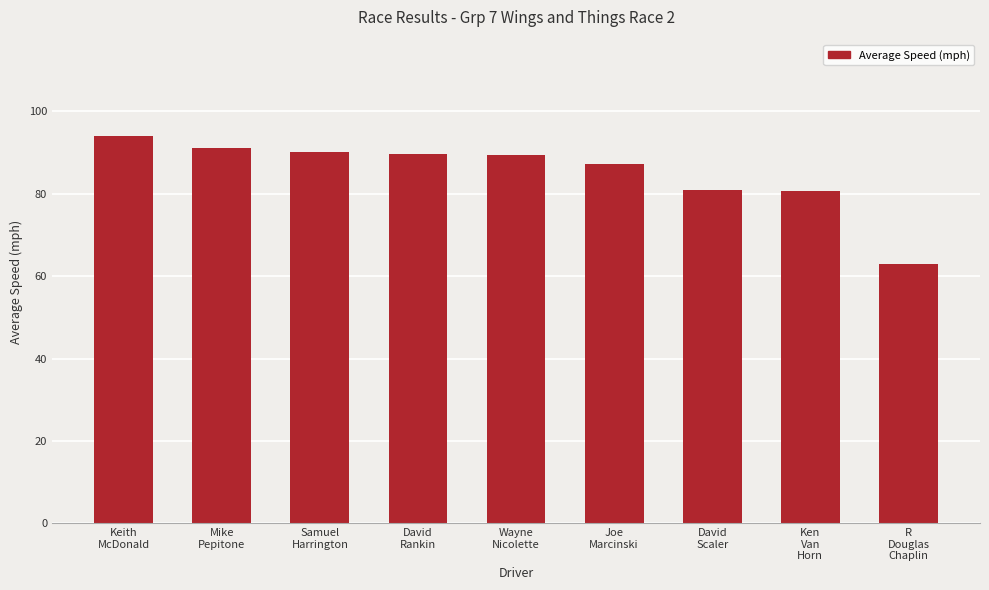

Are the bars horizontal?

No